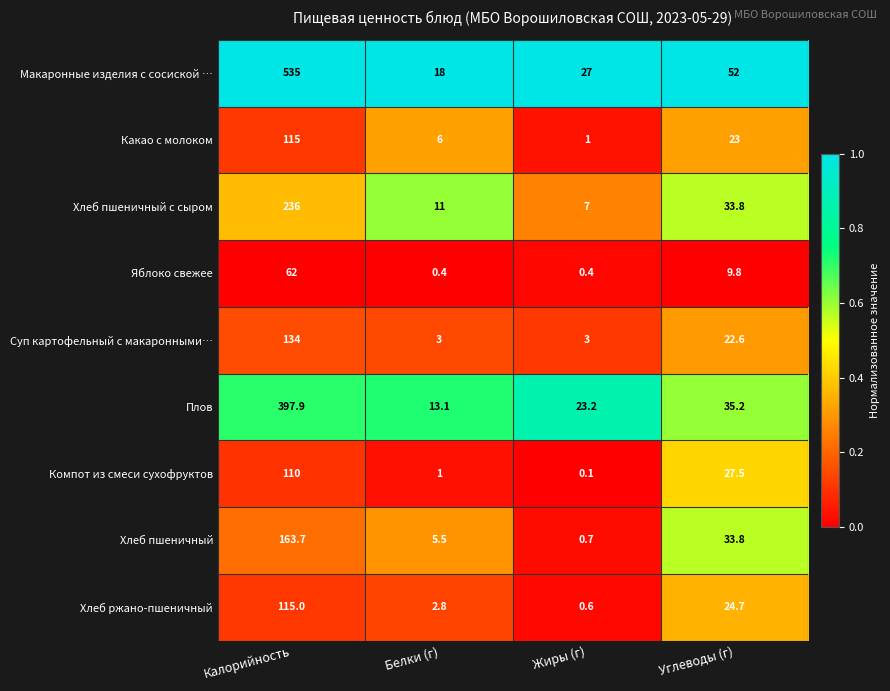

Which series has the largest range (max minus min)?

Макаронные изделия с сосиской …